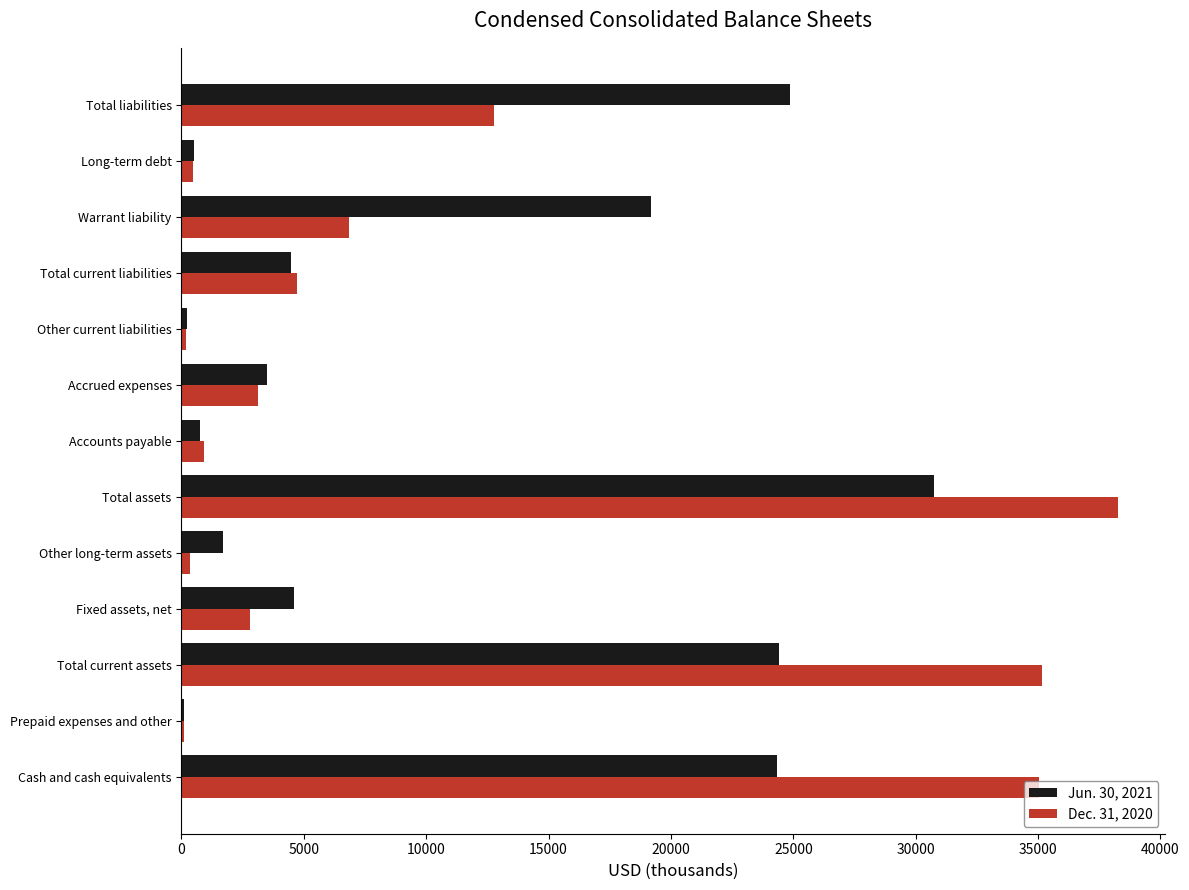

Is the value of Dec. 31, 2020 at Long-term debt greater than the value of Jun. 30, 2021 at Cash and cash equivalents?

No